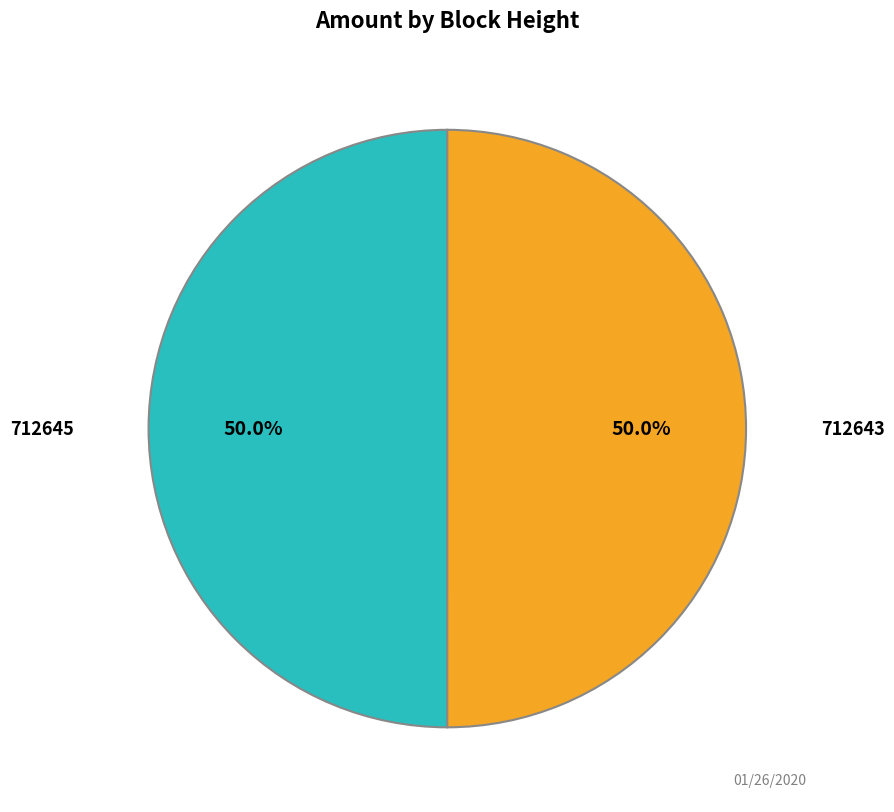

What is the total percentage of 712645 and 712643?

100.0%